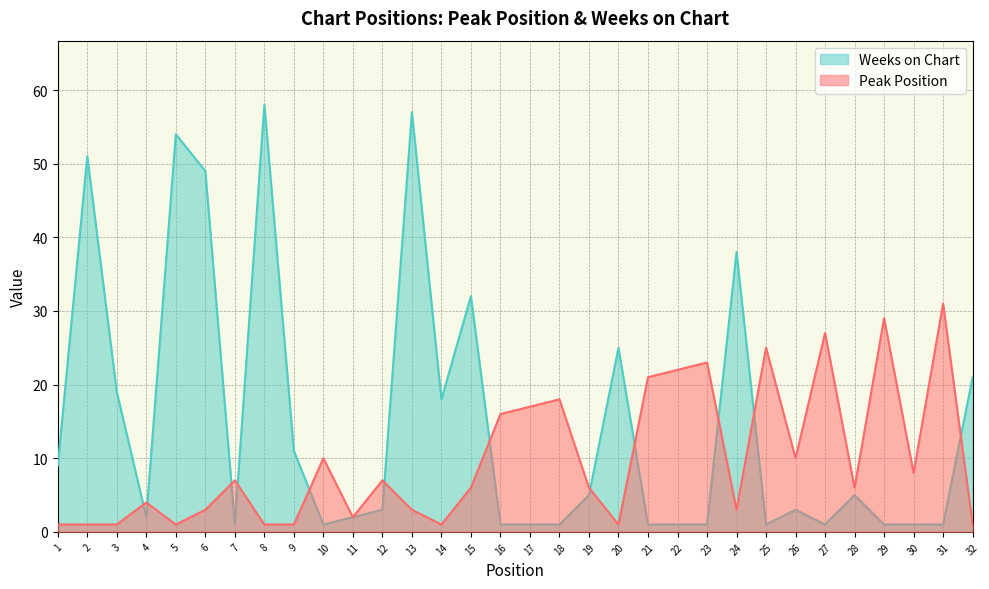

True or false: Peak Position has a value of 1 at 9.

True